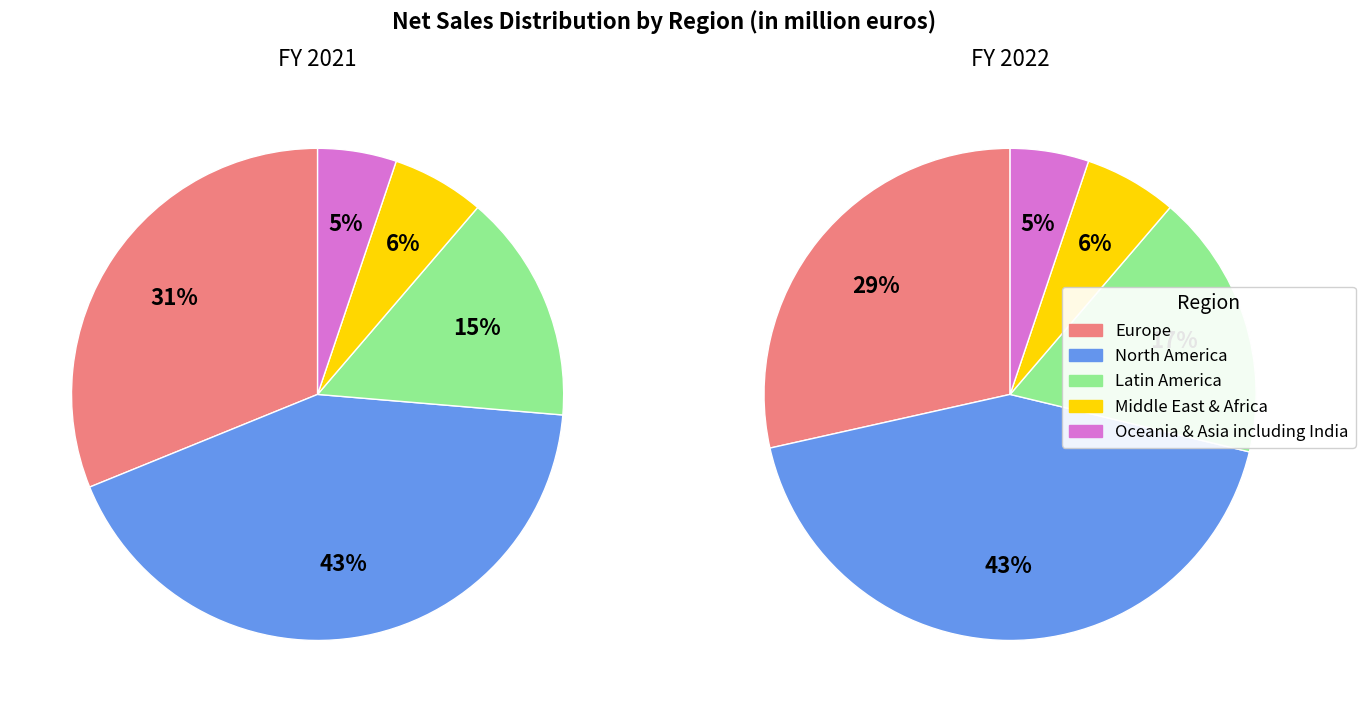

Does any single category account for the majority?

No